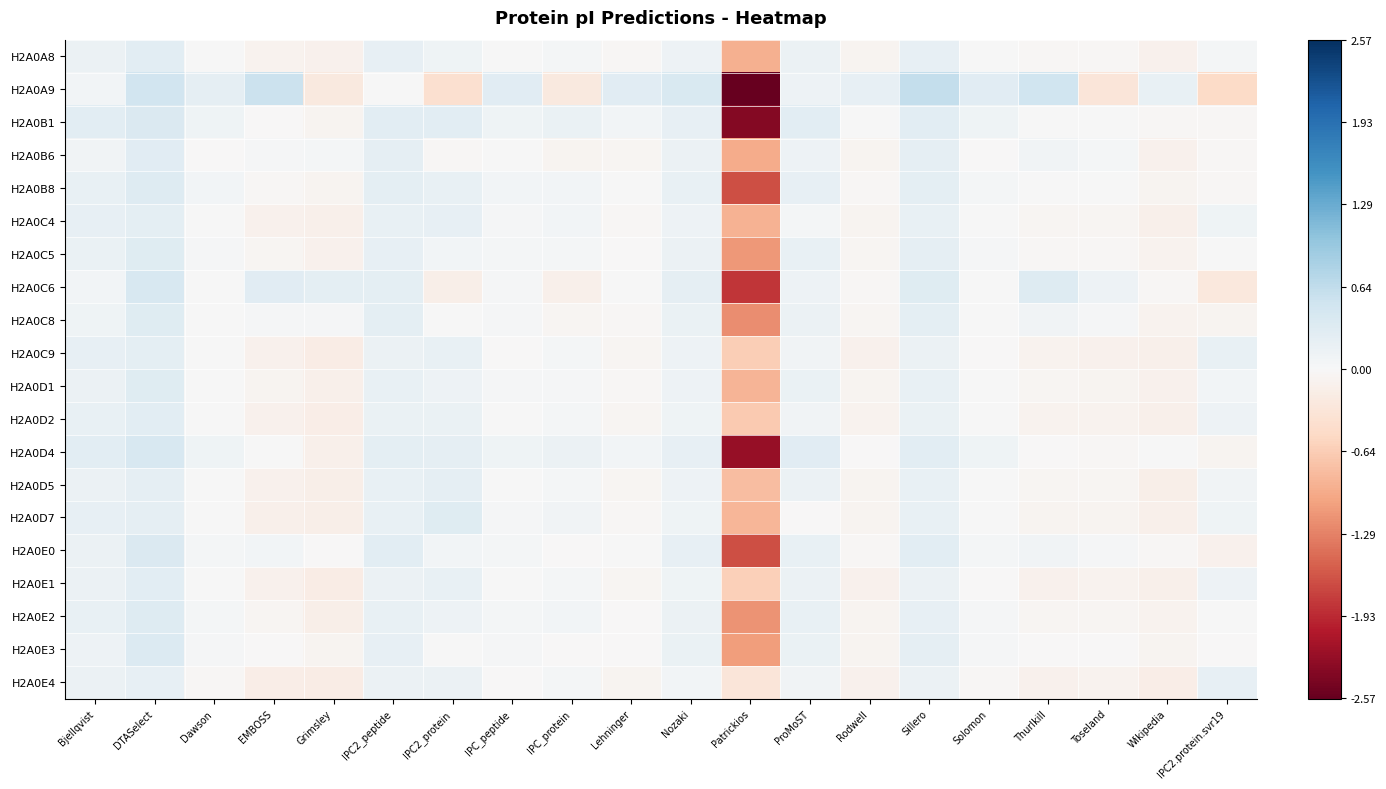

What is the spread (max minus min) of values at Solomon?

0.3